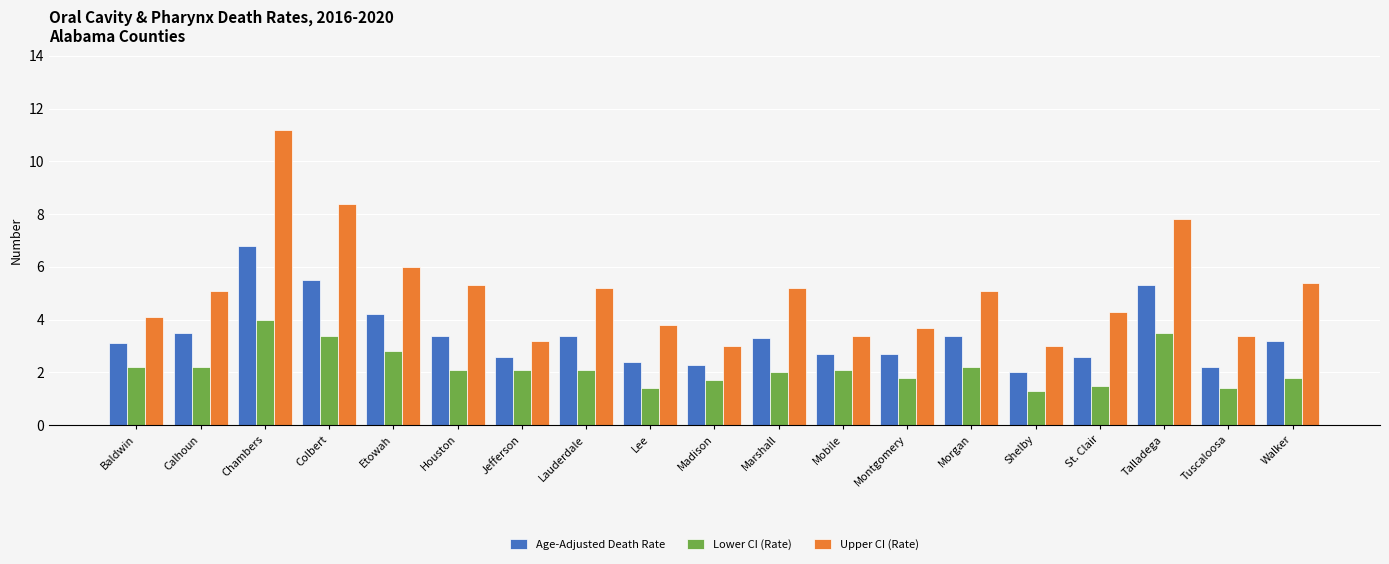

Read the Upper CI (Rate) value at Walker.

5.4